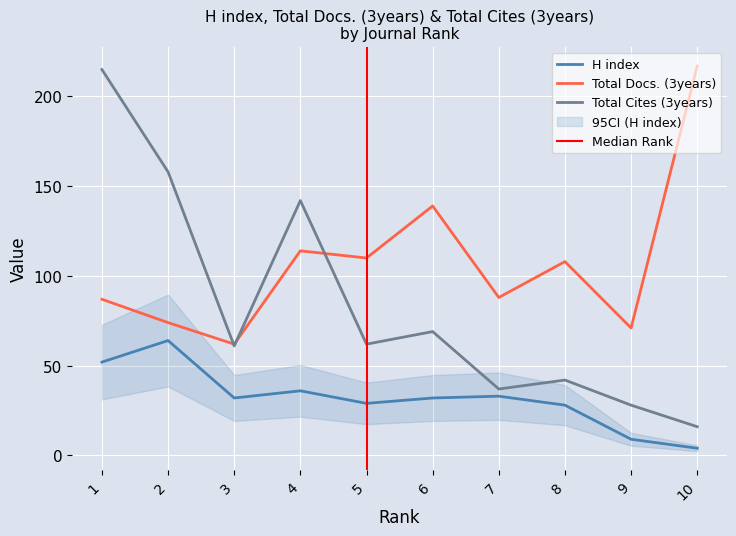

Reading right to left, what are all the values shown in this chart?

H index: 10=4	9=9	8=28	7=33	6=32	5=29	4=36	3=32	2=64	1=52
Total Docs. (3years): 10=217	9=71	8=108	7=88	6=139	5=110	4=114	3=62	2=74	1=87
Total Cites (3years): 10=16	9=28	8=42	7=37	6=69	5=62	4=142	3=61	2=158	1=215